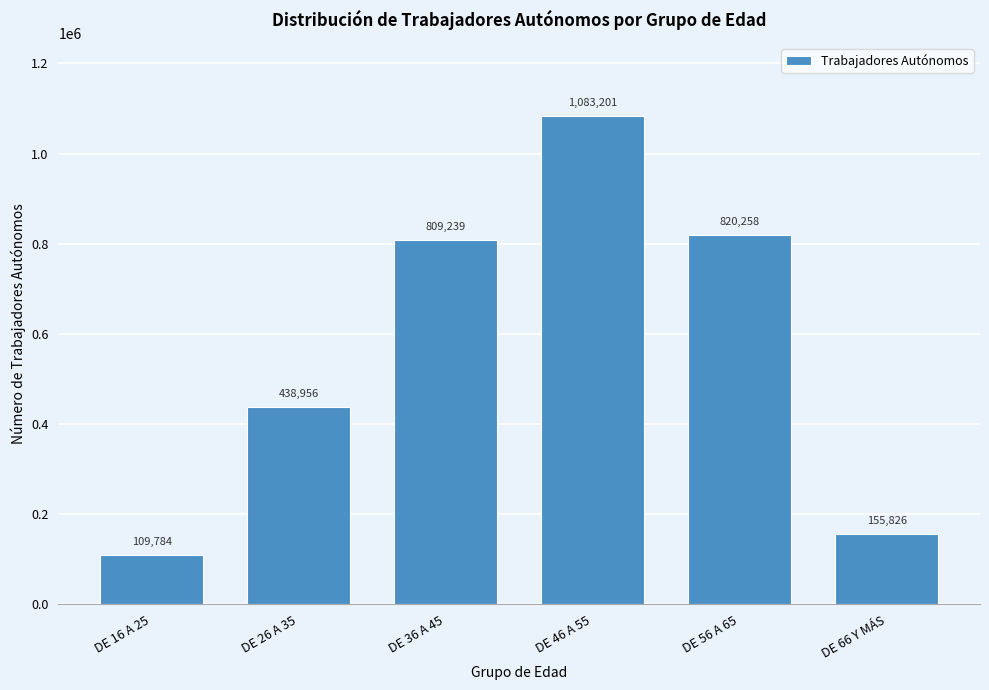

Reading left to right, what are all the values shown in this chart?

109784	438956	809239	1083201	820258	155826